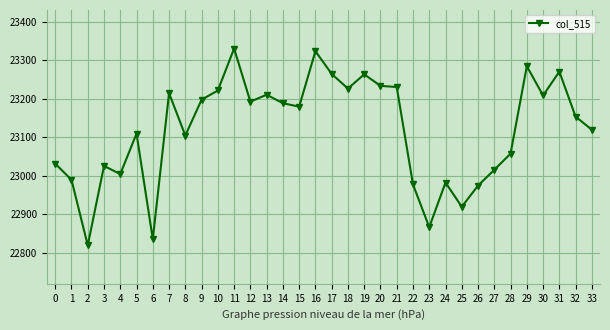

Where is the data nearest to the value 23074?

28